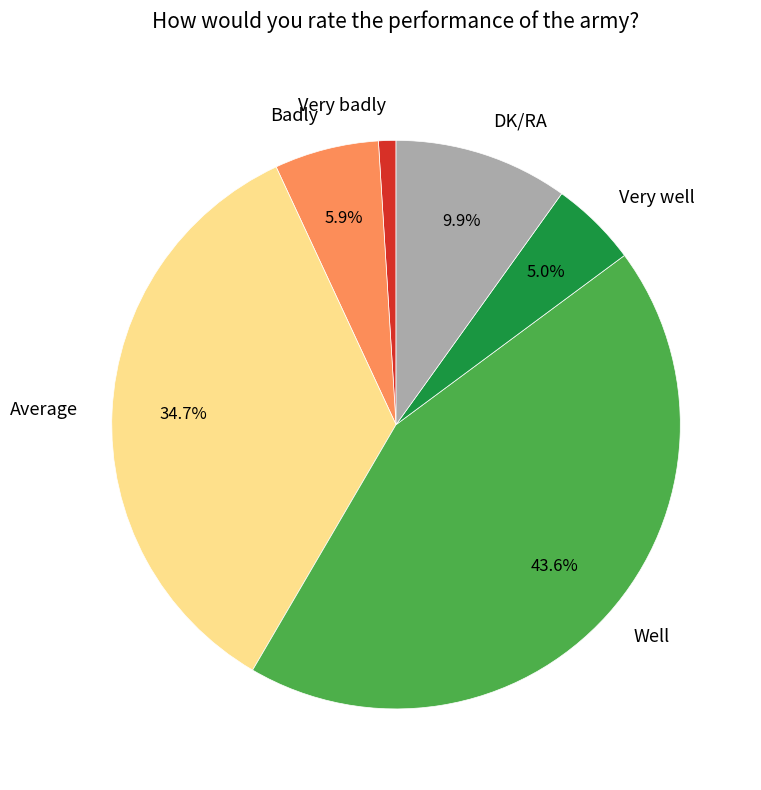

Rank the categories by value from highest to lowest.

Well, Average, DK/RA, Badly, Very well, Very badly